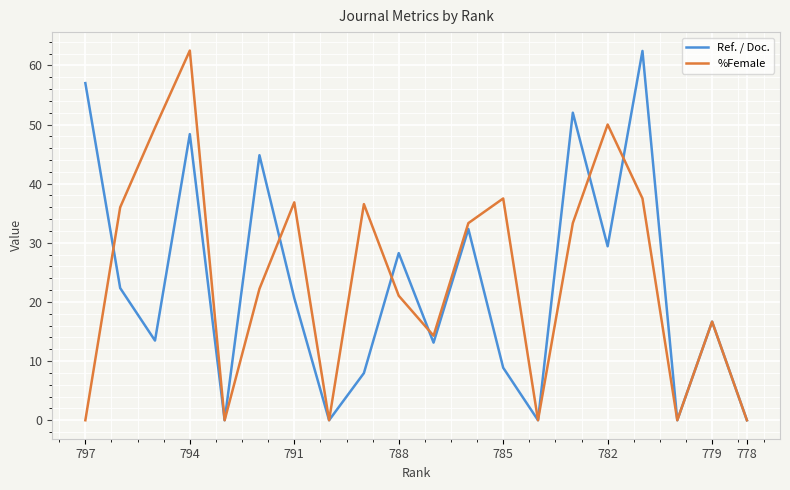

Where does the Ref. / Doc. series first go above 20?

797